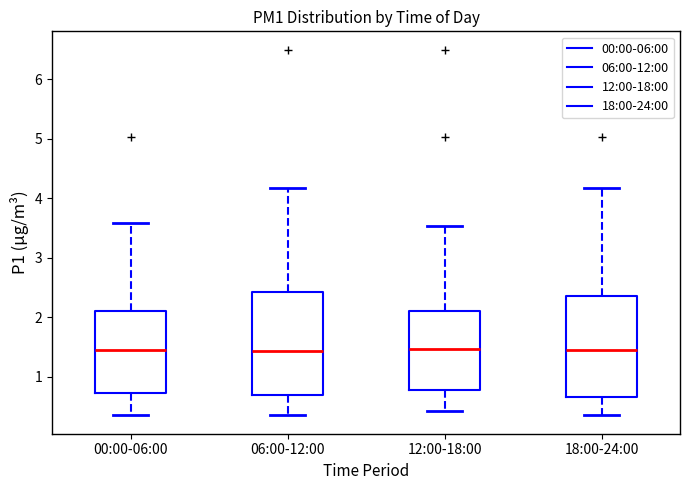

Reading left to right, read every box against the y-axis: the position of its median line, the range the box covers, and the ends of its whiskers. The values are not printed on the chart, so give them approximately, as read against the axis.

00:00-06:00: median 1.5, box 0.7 to 2.1, whiskers 0.4 to 3.6
06:00-12:00: median 1.4, box 0.7 to 2.4, whiskers 0.4 to 4.2
12:00-18:00: median 1.5, box 0.8 to 2.1, whiskers 0.4 to 3.5
18:00-24:00: median 1.5, box 0.7 to 2.4, whiskers 0.4 to 4.2